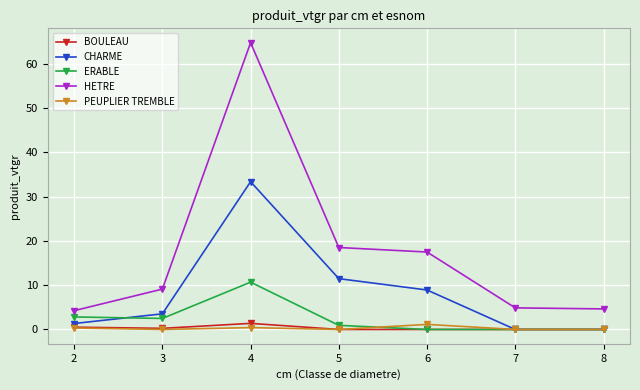

What is the lowest value of the HETRE series?

4.2